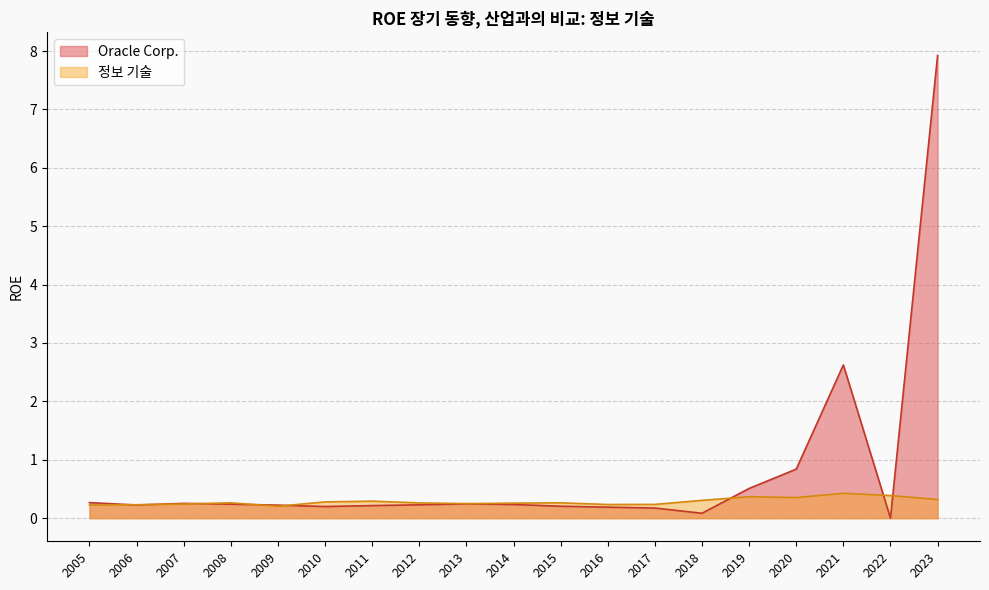

Reading right to left, transcribe all the data shown in this chart.

Oracle Corp.: 2005=0.3	2006=0.2	2007=0.3	2008=0.2	2009=0.2	2010=0.2	2011=0.2	2012=0.2	2013=0.2	2014=0.2	2015=0.2	2016=0.2	2017=0.2	2018=0.1	2019=0.5	2020=0.8	2021=2.6	2022=0.0	2023=7.9
정보 기술: 2005=0.2	2006=0.2	2007=0.2	2008=0.3	2009=0.2	2010=0.3	2011=0.3	2012=0.3	2013=0.2	2014=0.3	2015=0.3	2016=0.2	2017=0.2	2018=0.3	2019=0.4	2020=0.4	2021=0.4	2022=0.4	2023=0.3